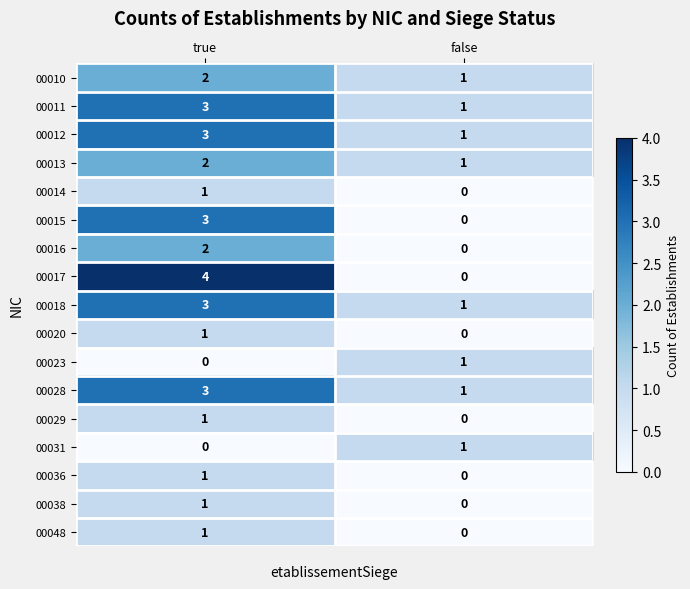

What is the maximum value shown in the chart?

4